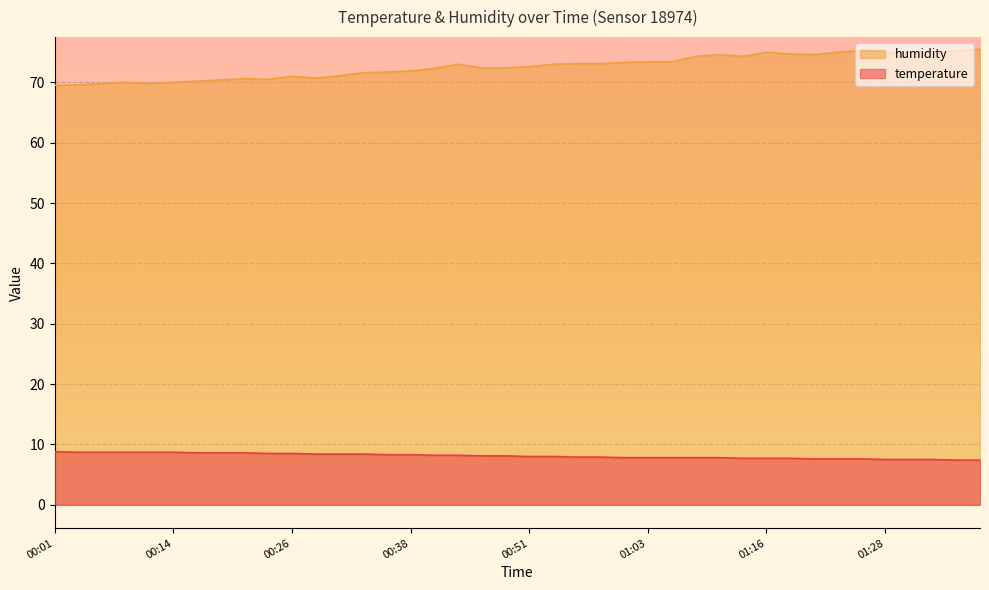

What is the average value of the humidity series?

72.6